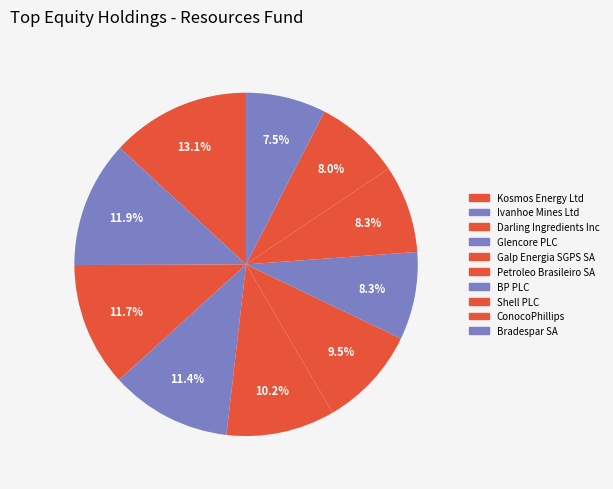

To the nearest percent, what is the difference between the largest and smallest slice percentages?

6%